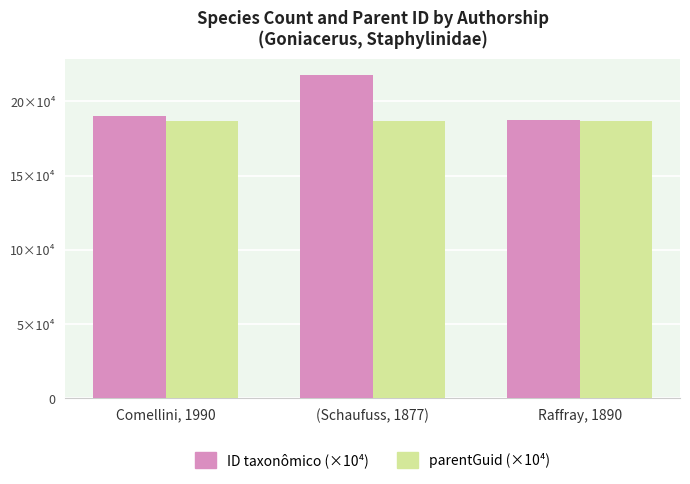

Are the bars horizontal?

No